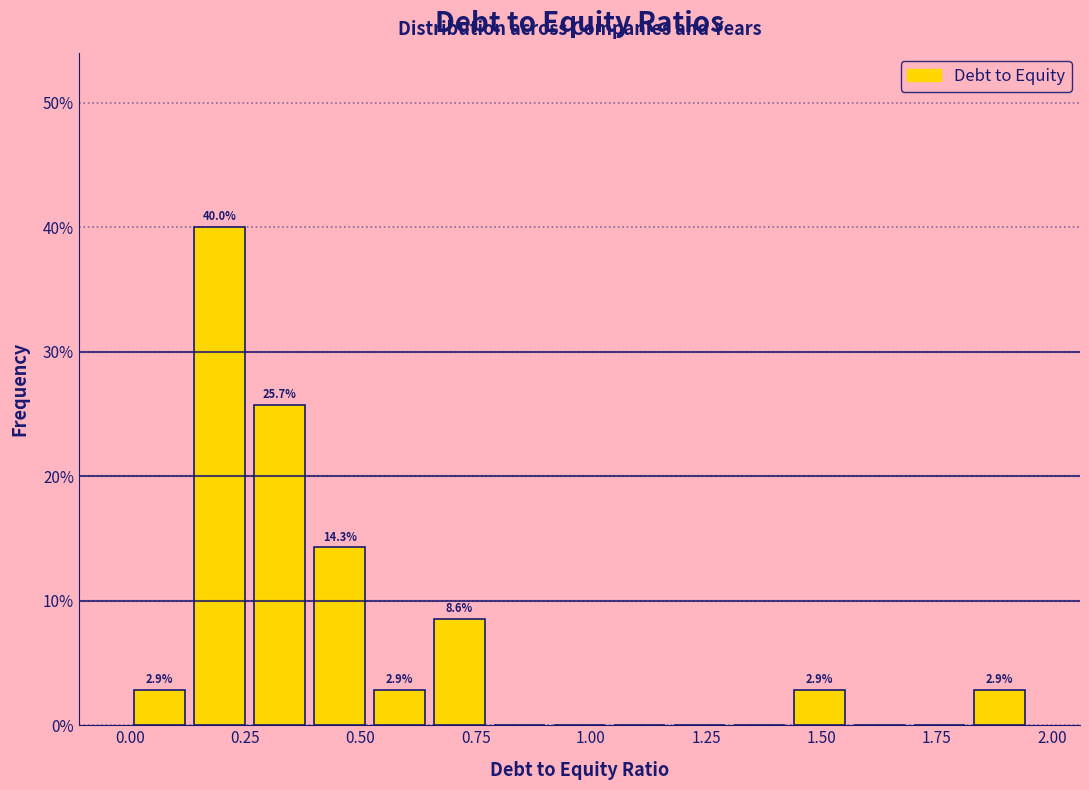

Read against the x-axis, roughly where is the centre of the tallest bar?

0.20